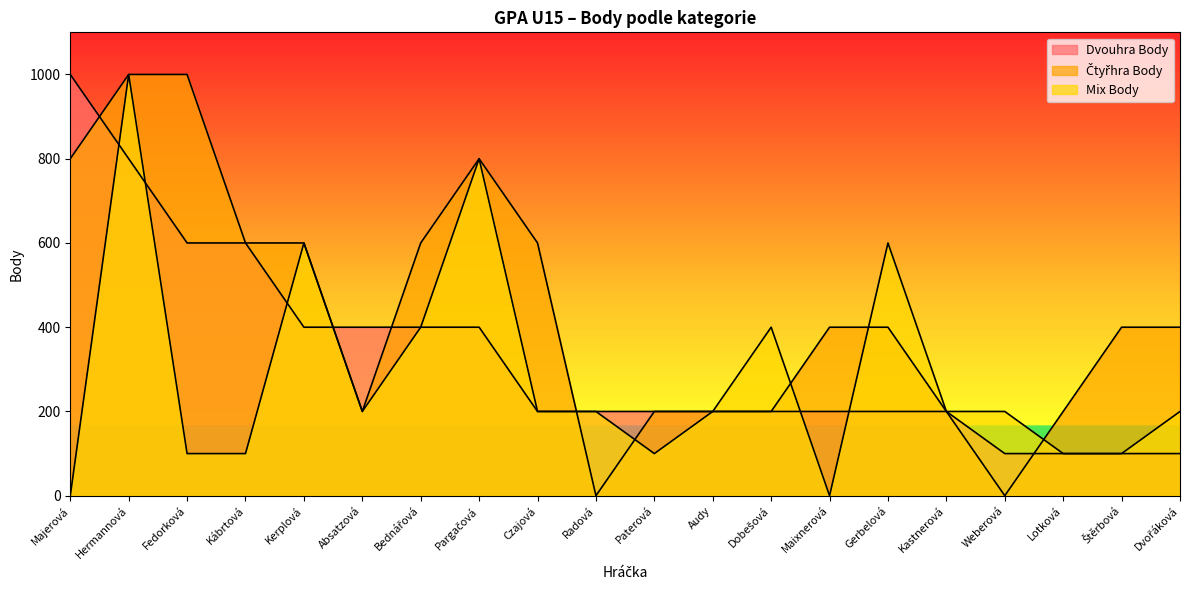

What are all the series names shown in the legend?

Dvouhra Body, Čtyřhra Body, Mix Body